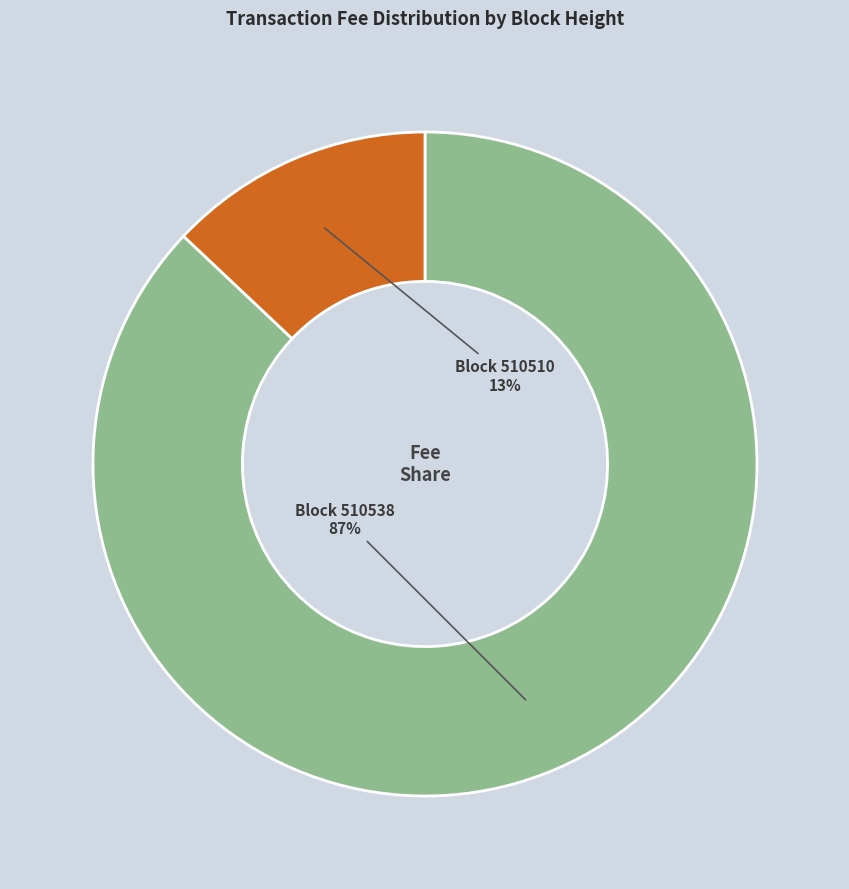

To the nearest percent, what is the average slice percentage?

50%